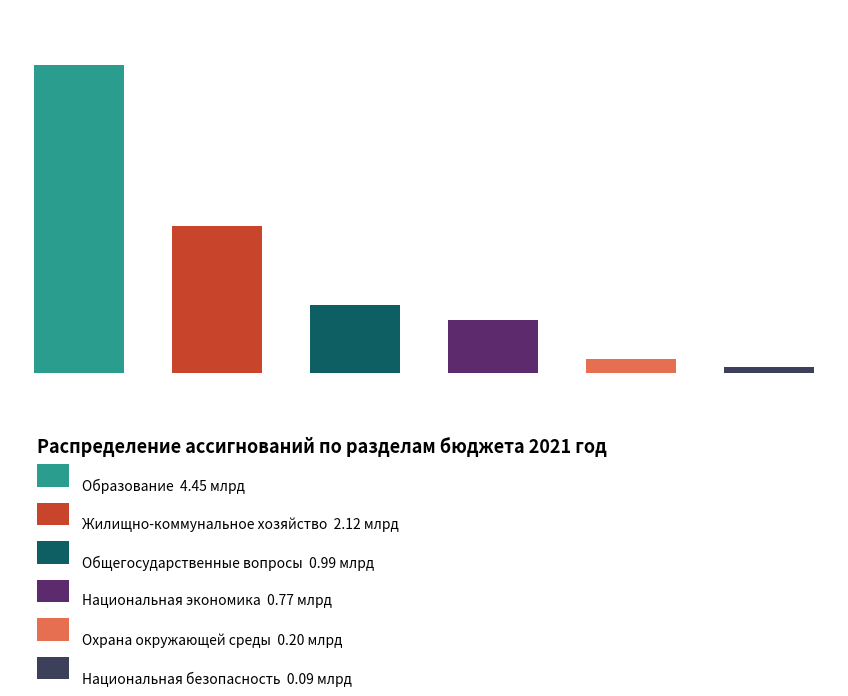

Rank the categories by value from lowest to highest.

Национальная безопасность, Охрана окружающей среды, Национальная экономика, Общегосударственные вопросы, Жилищно-коммунальное хозяйство, Образование